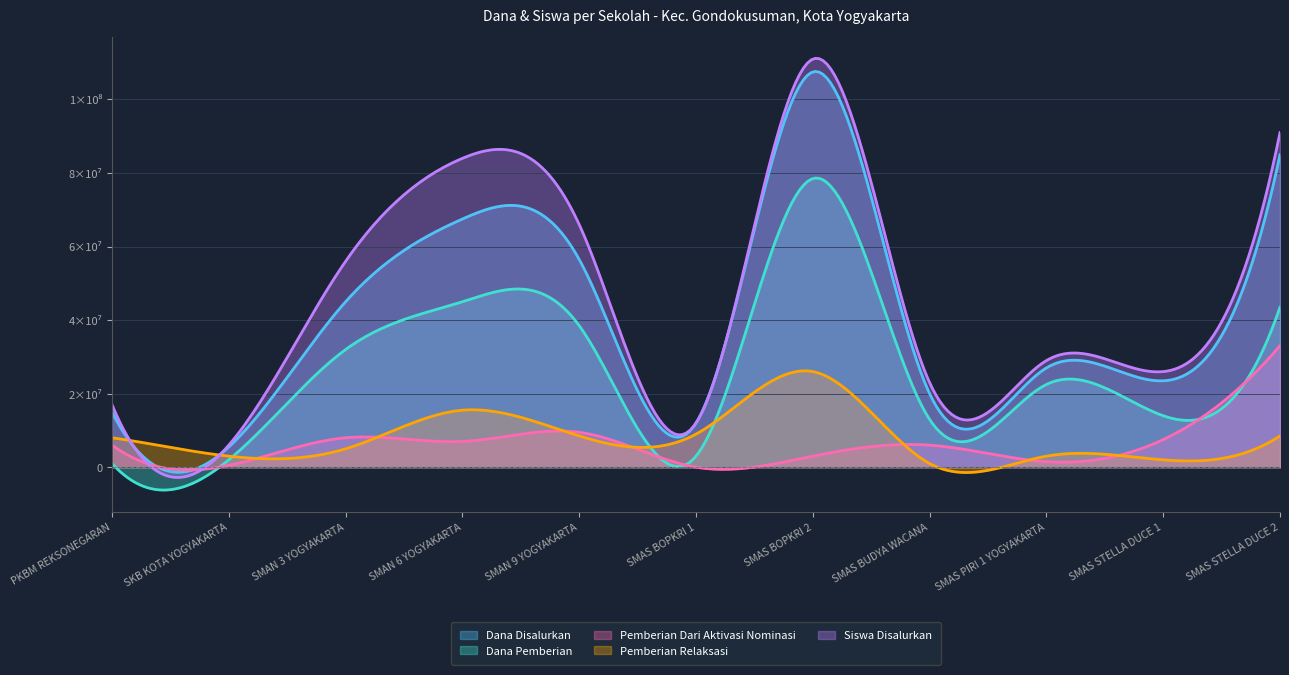

What is the lowest value of the Dana Disalurkan series?

5500000